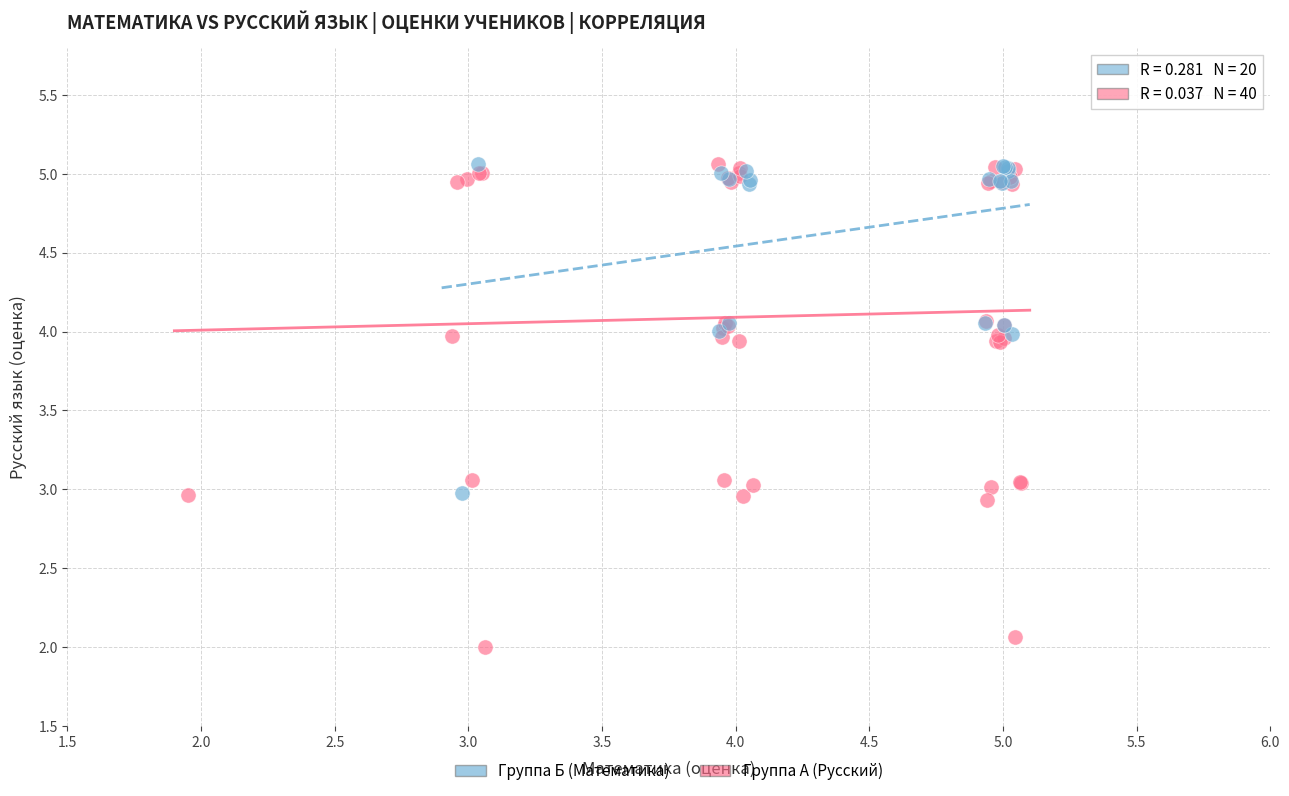

Which series has the widest spread of Y values?

Группа А (Русский)